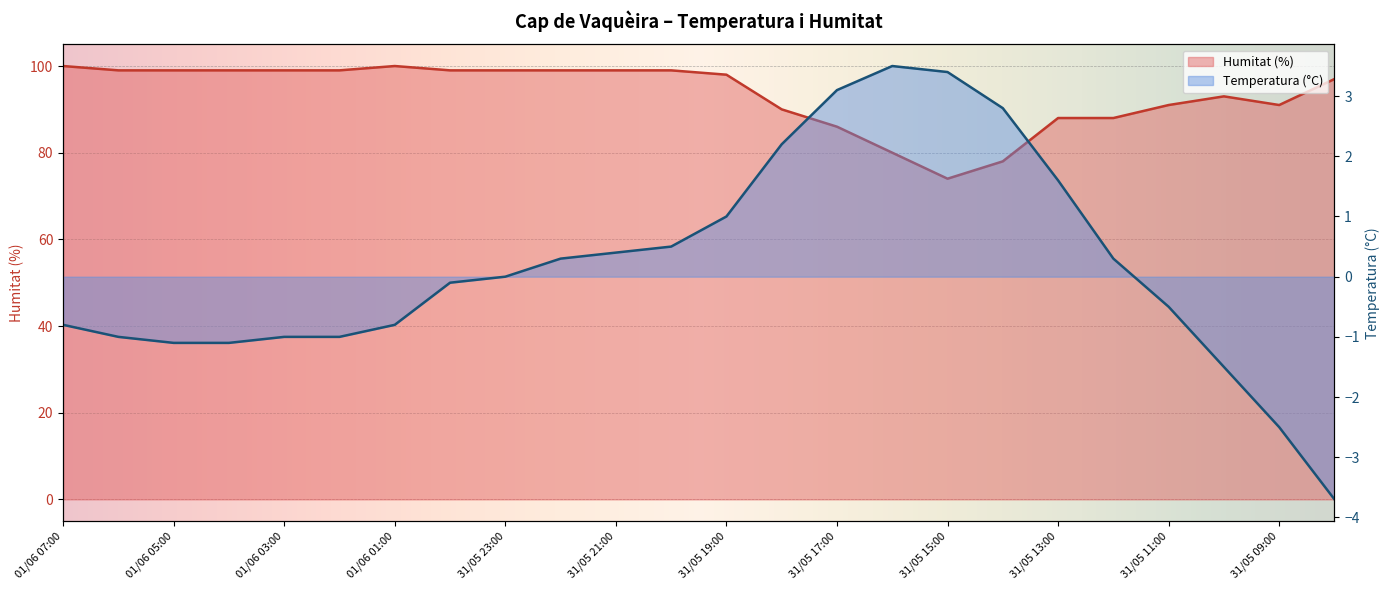

Does the chart display data point markers on the line(s)?

No